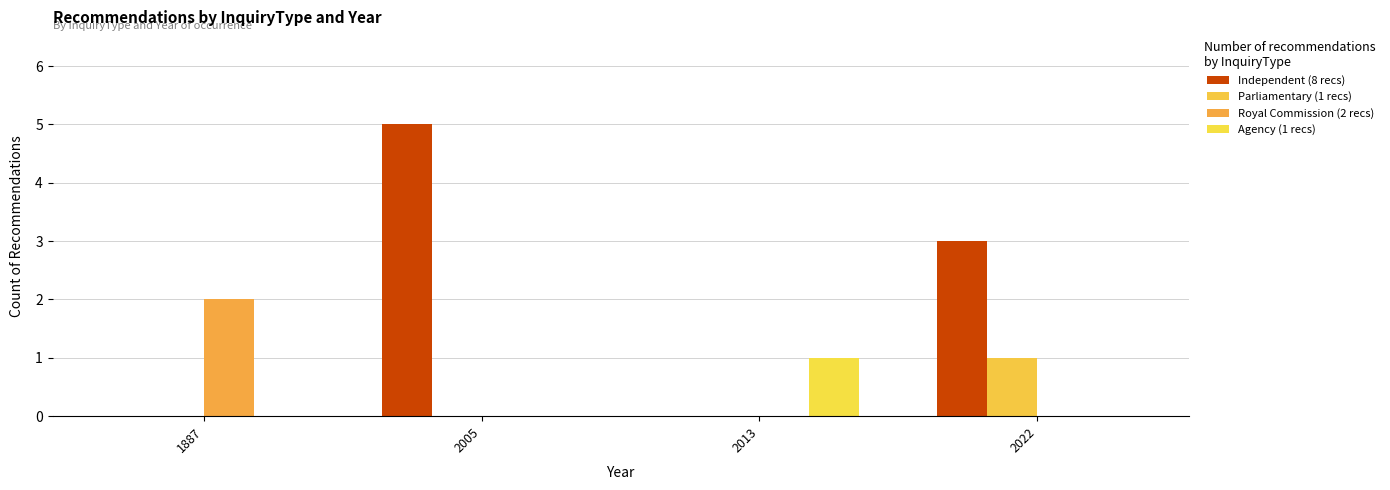

What is the spread (max minus min) of values at 1887?

2